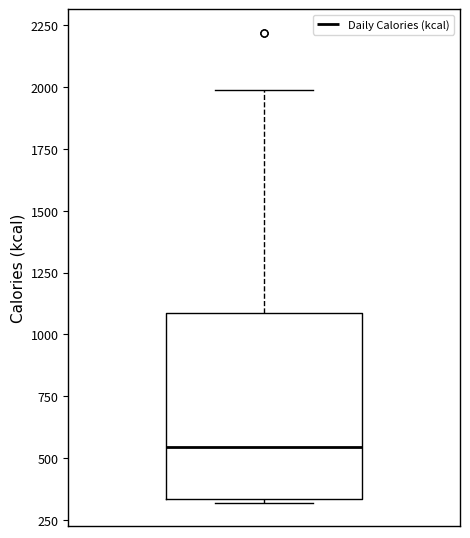

Where is the upper edge of the box on the y-axis? The values are not printed on the chart, so give them approximately, as read against the axis.

1100